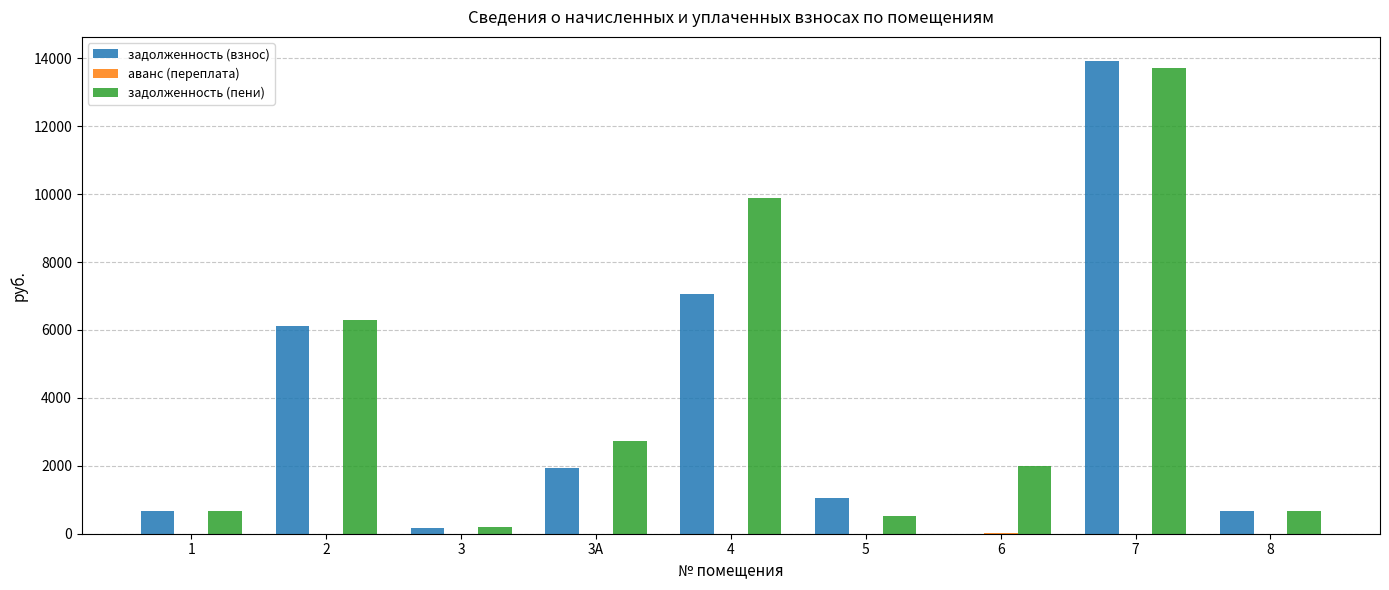

What is the maximum value for задолженность (пени)?

13703.8